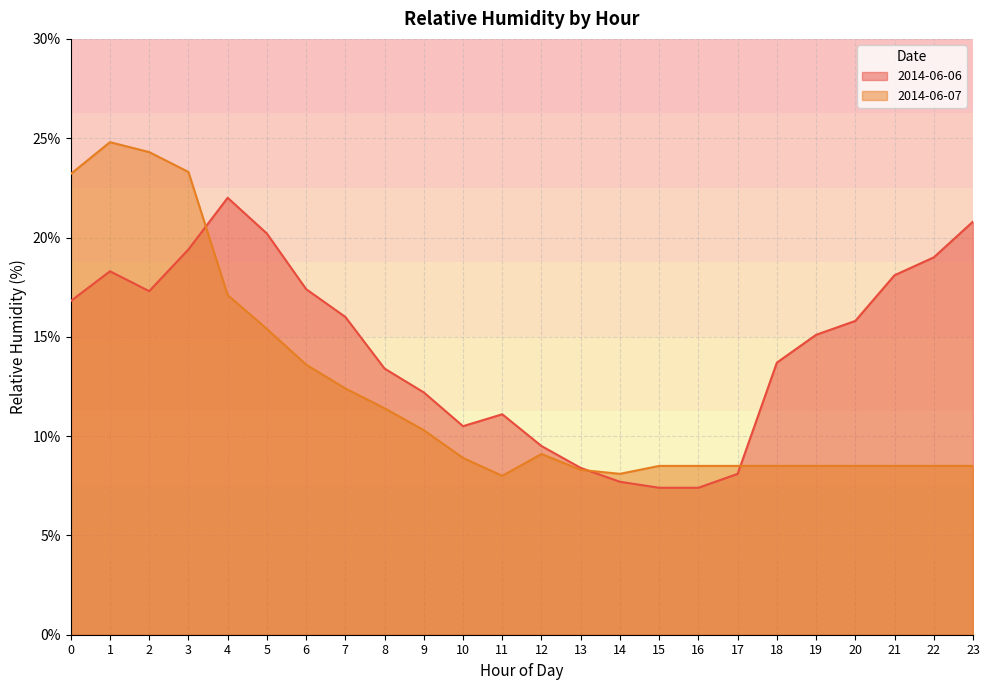

How many interior local peaks does the 2014-06-06 series have?

3